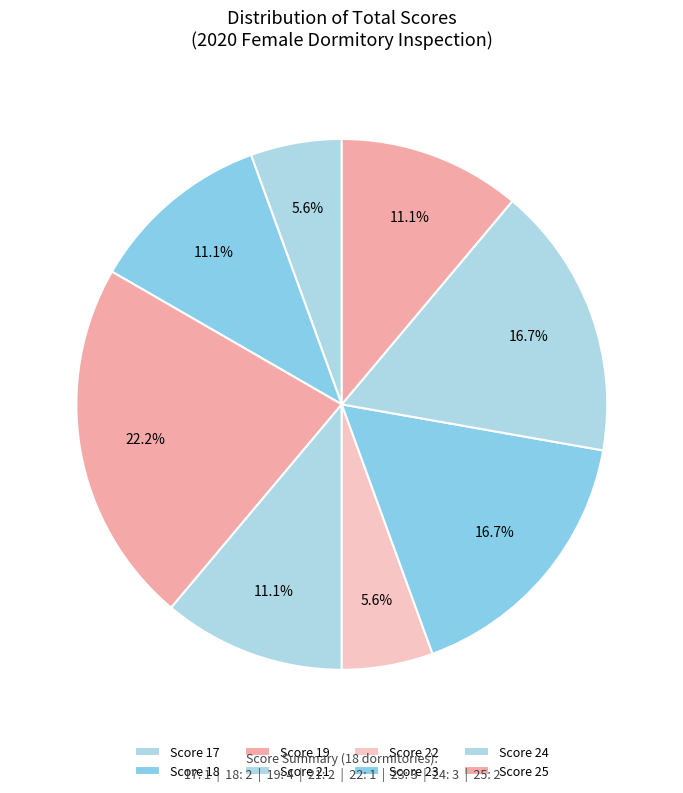

Which category has the biggest portion of the pie?

19